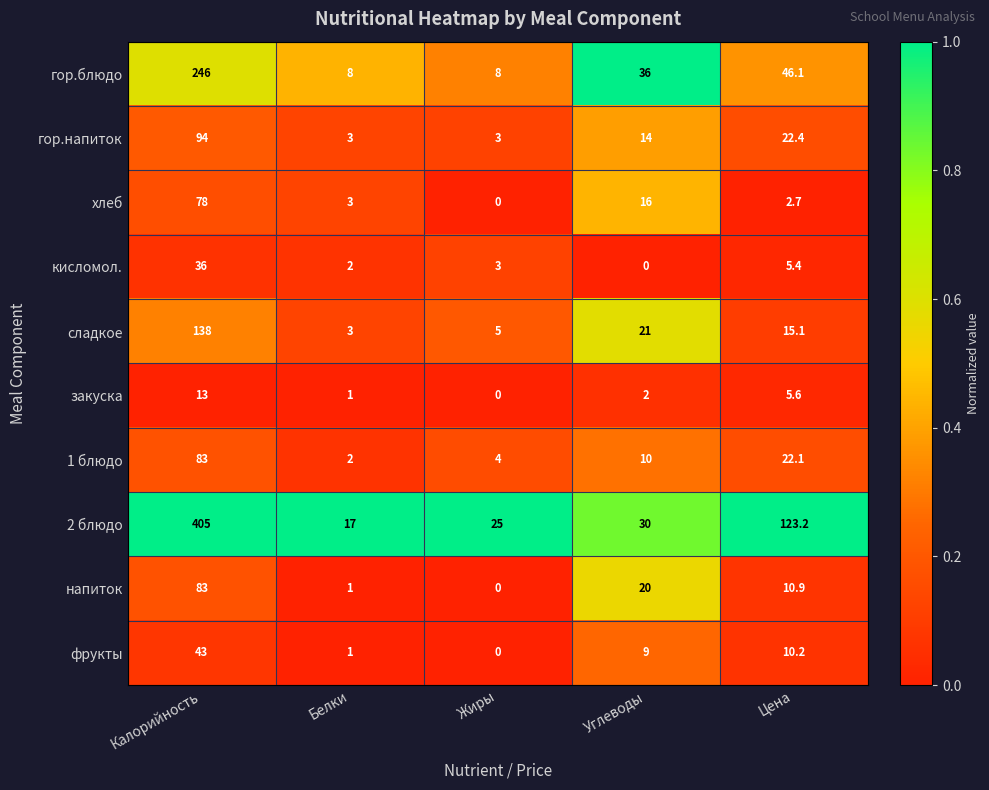

Is it true that напиток equals 36.0 at Калорийность?

False